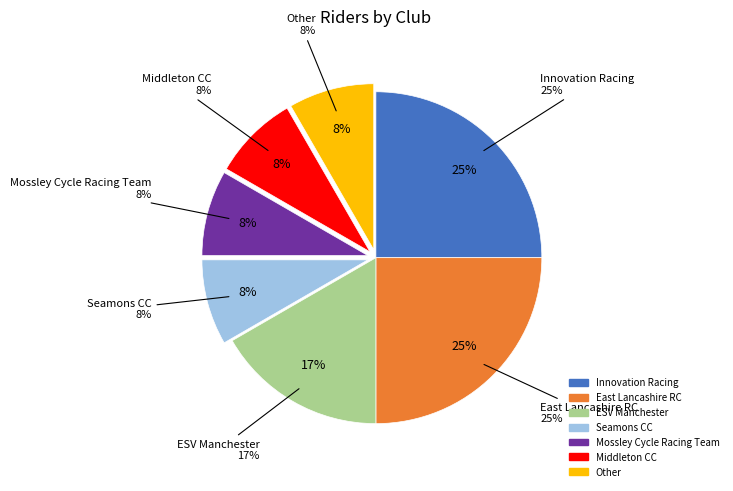

To the nearest percent, what is the combined percentage of Other and Seamons CC?

17%